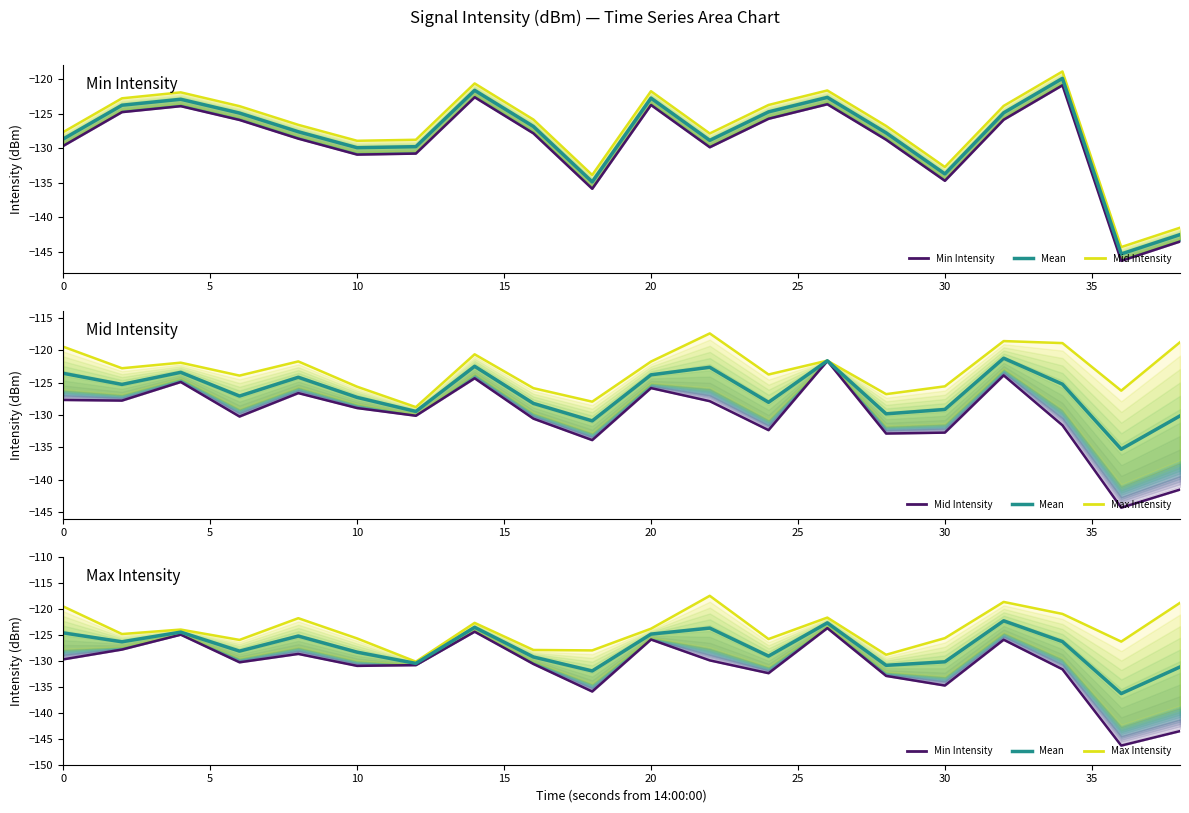

How many values in the Mid Intensity series exceed -128?

9